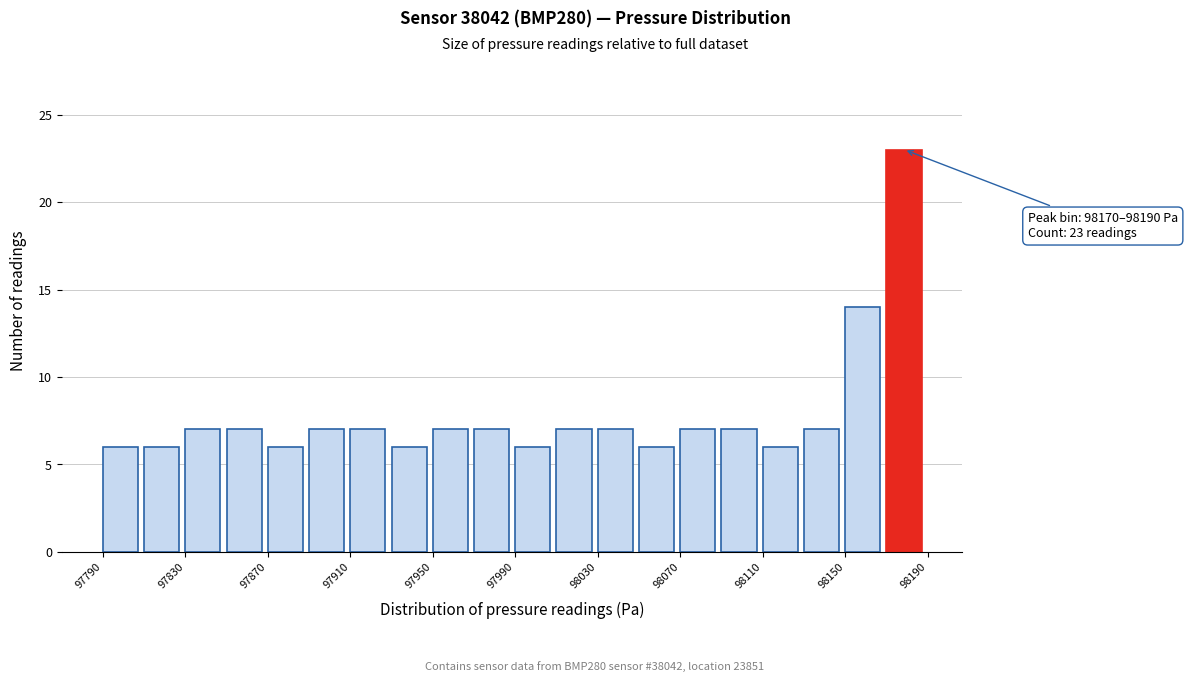

Which range on the x-axis has the tallest bar?

98170 to 98190